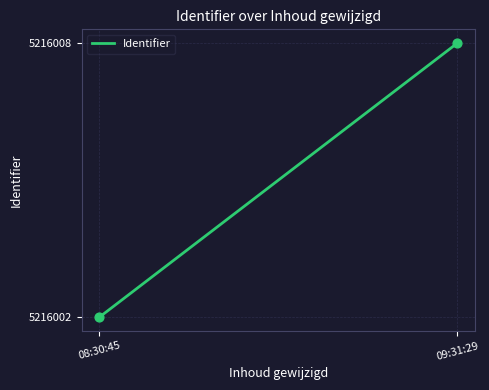

What is the difference between the maximum and minimum values?

6.0